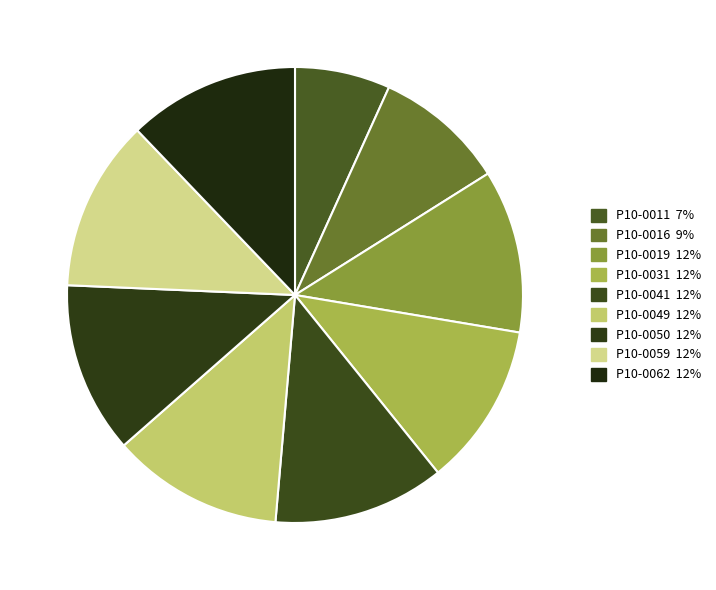

How many segments does this pie chart have?

9